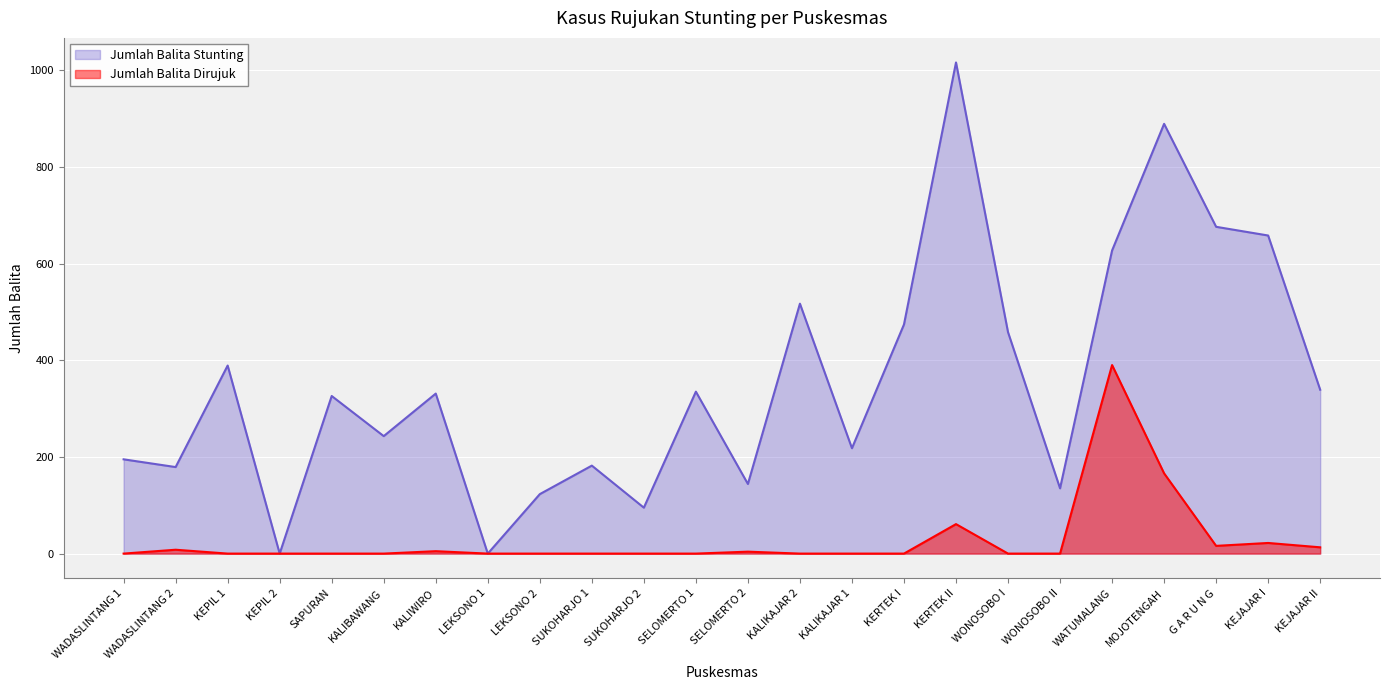

Where is Jumlah Balita Stunting nearest to the value 508?

KALIKAJAR 2